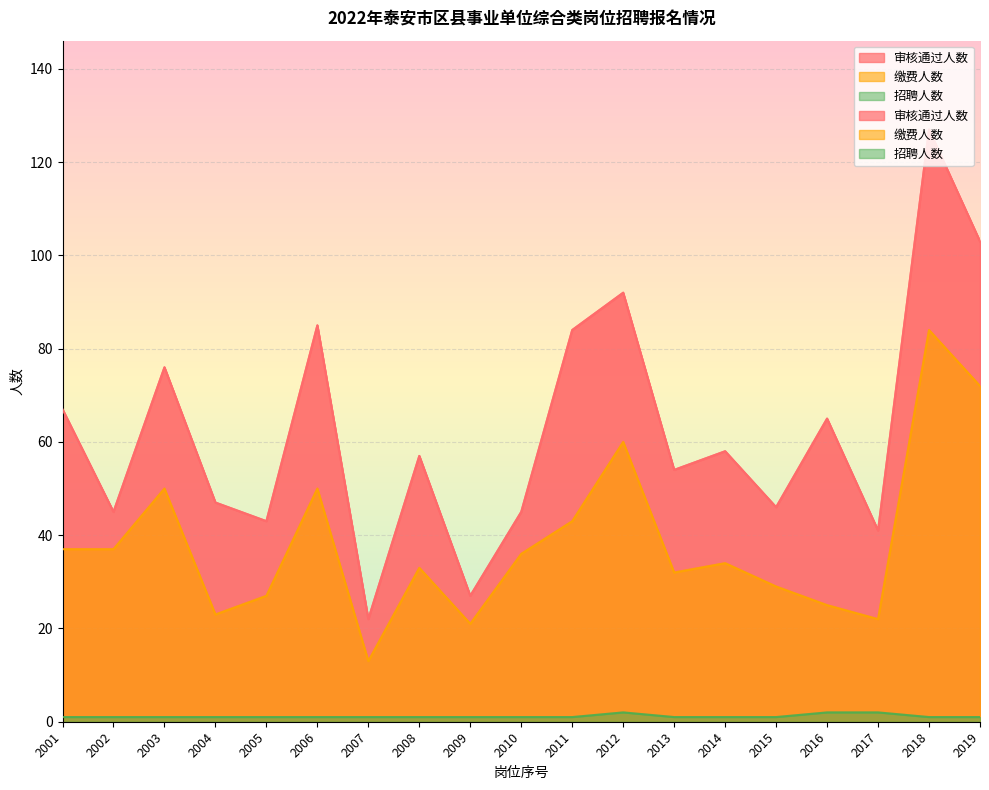

Where is 缴费人数 nearest to the value 48?

2003